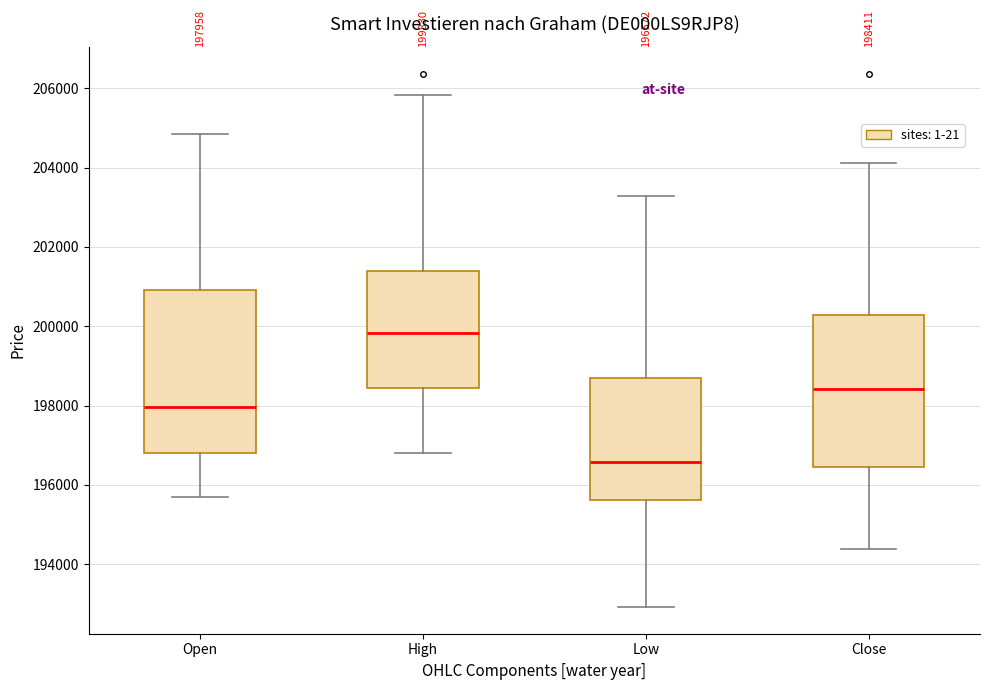

Which box's median line is the highest?

High